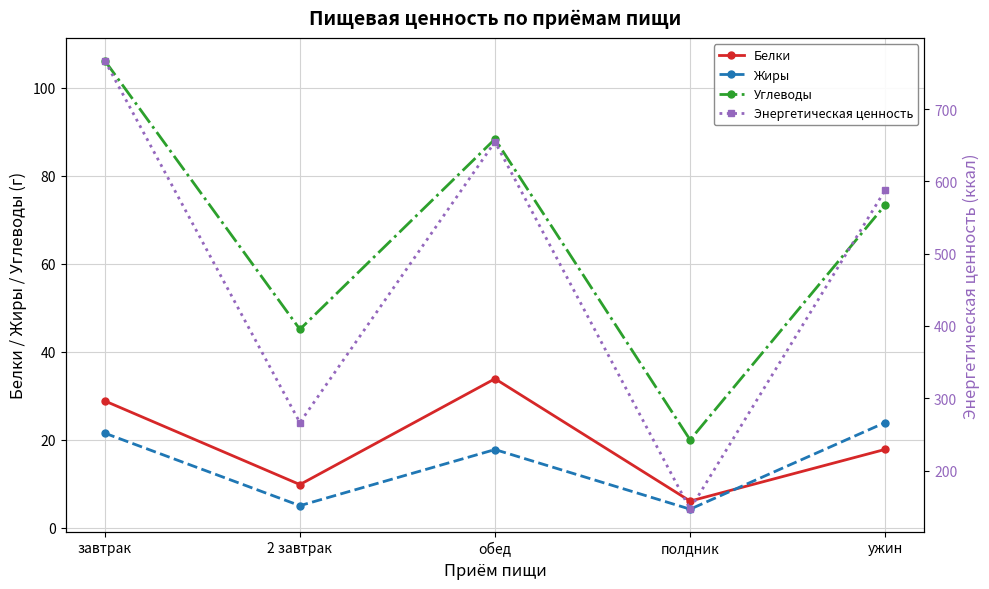

At which label does Углеводы first exceed 73?

завтрак